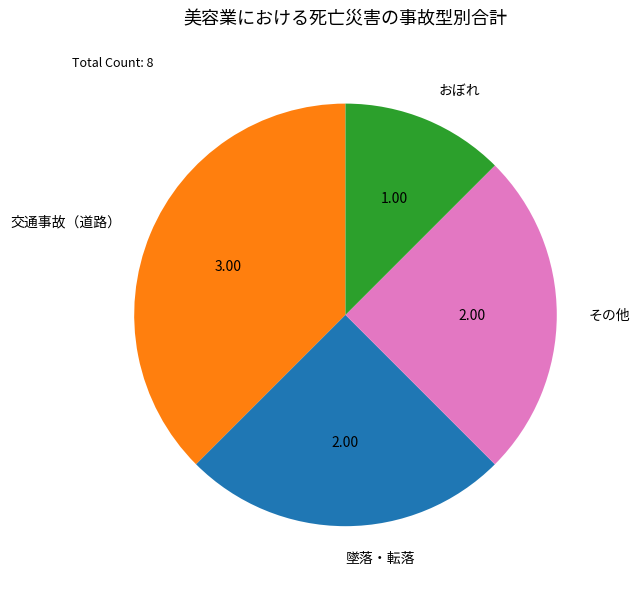

Is おぼれ the majority of the pie?

No